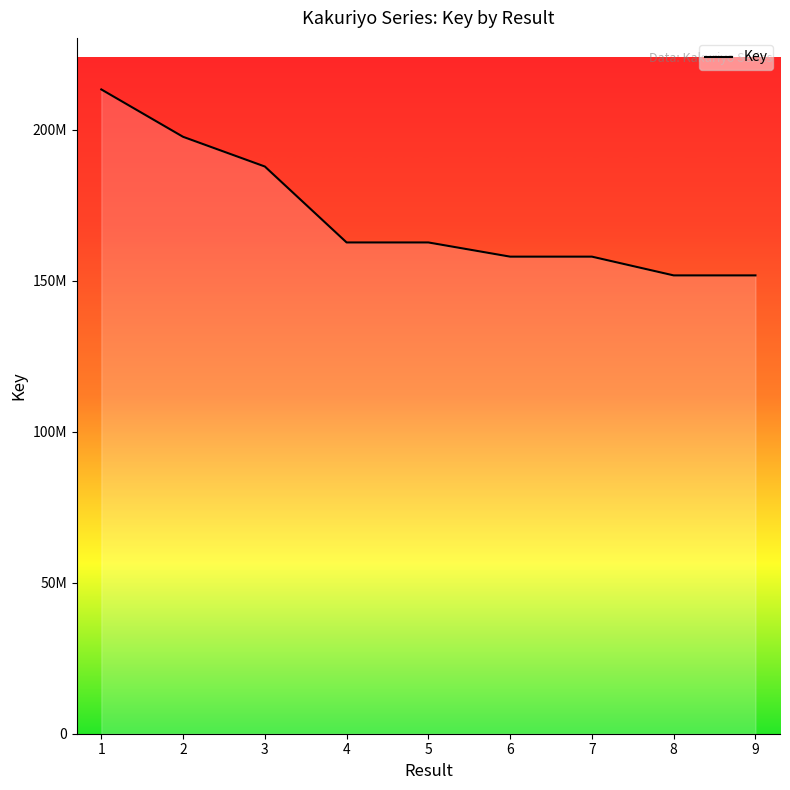

Does the chart display data point markers on the line(s)?

No